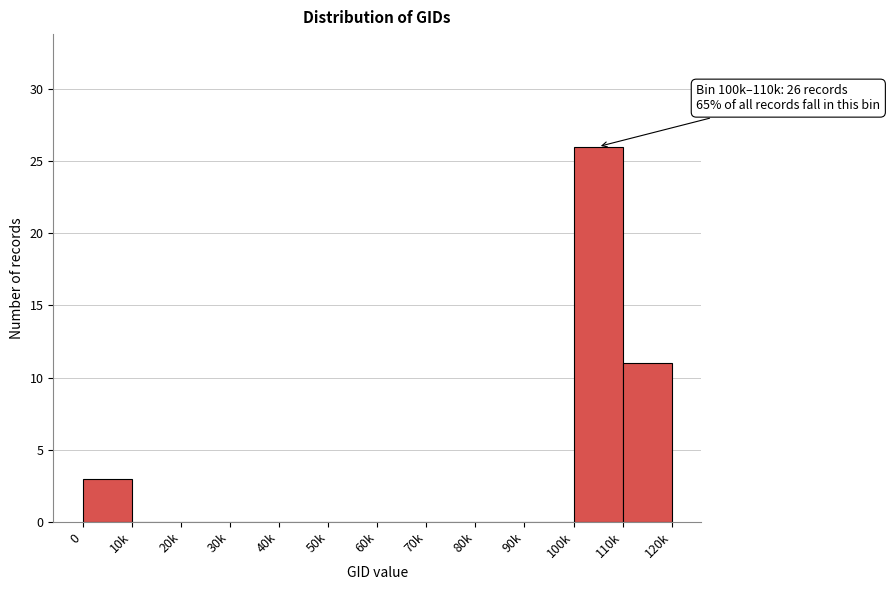

Reading left to right, extract all data points from this chart.

0=3	10k=0	20k=0	30k=0	40k=0	50k=0	60k=0	70k=0	80k=0	90k=0	100k=26	110k=11